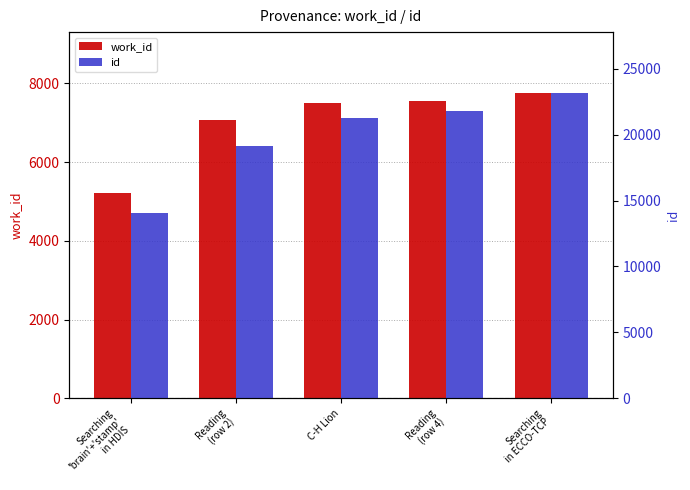

Which has a higher value, C-H Lion or Reading
(row 4)?

Reading
(row 4)